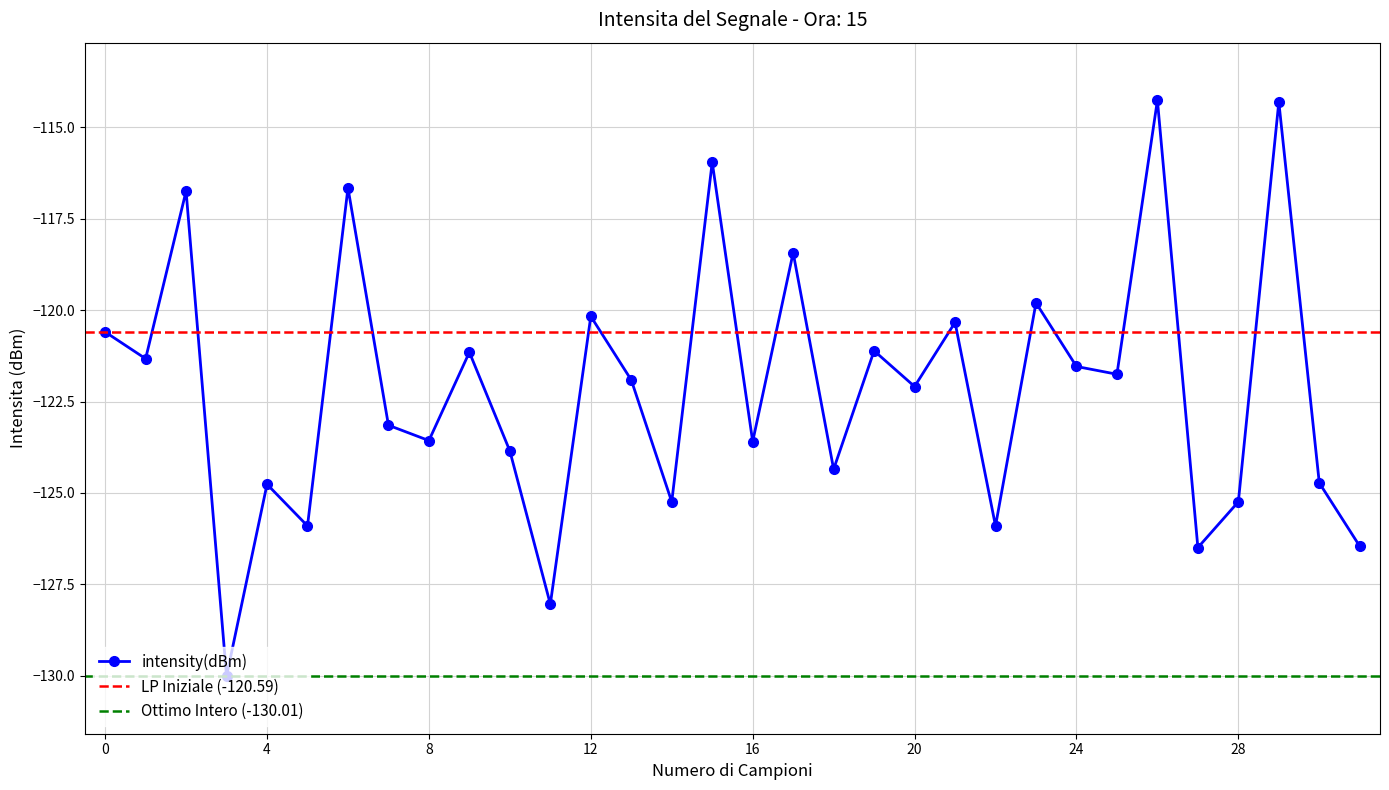

Reading right to left, list all the values displayed in this chart.

-126.5	-124.7	-114.3	-125.2	-126.5	-114.3	-121.8	-121.5	-119.8	-125.9	-120.3	-122.1	-121.1	-124.3	-118.4	-123.6	-116.0	-125.2	-121.9	-120.2	-128.0	-123.9	-121.1	-123.6	-123.1	-116.7	-125.9	-124.8	-130.0	-116.7	-121.3	-120.6